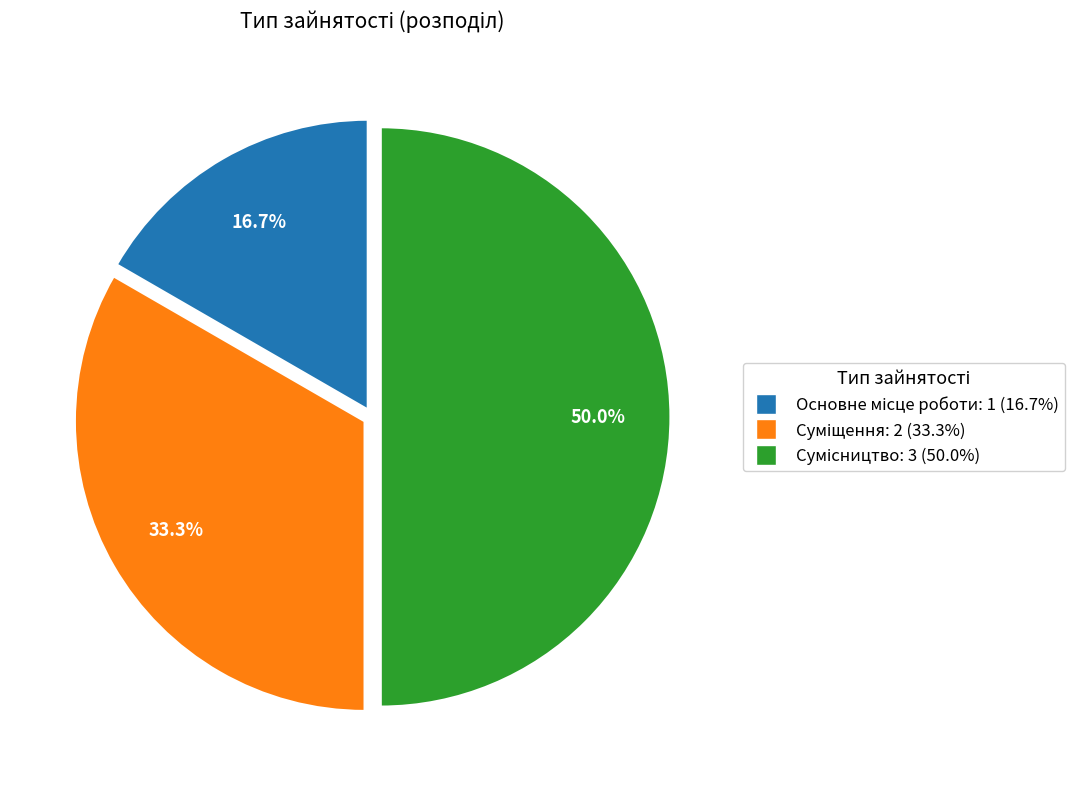

Is it true that Основне місце роботи is 17% of the pie?

True